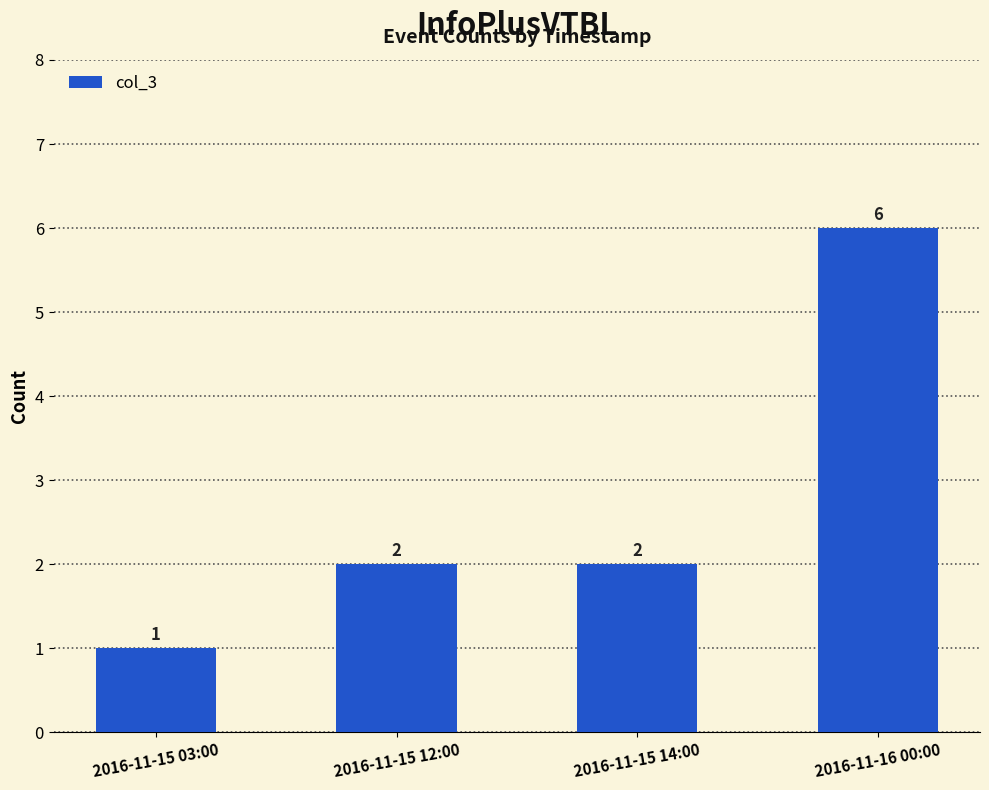

What is the approximate value at 2016-11-16 00:00?

6